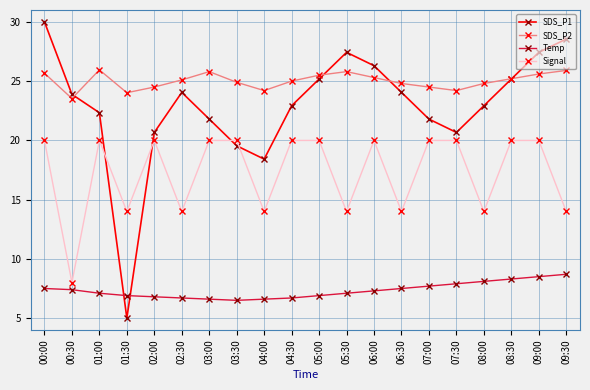

Between 03:30 and 04:30, which series saw the biggest shift?

SDS_P1